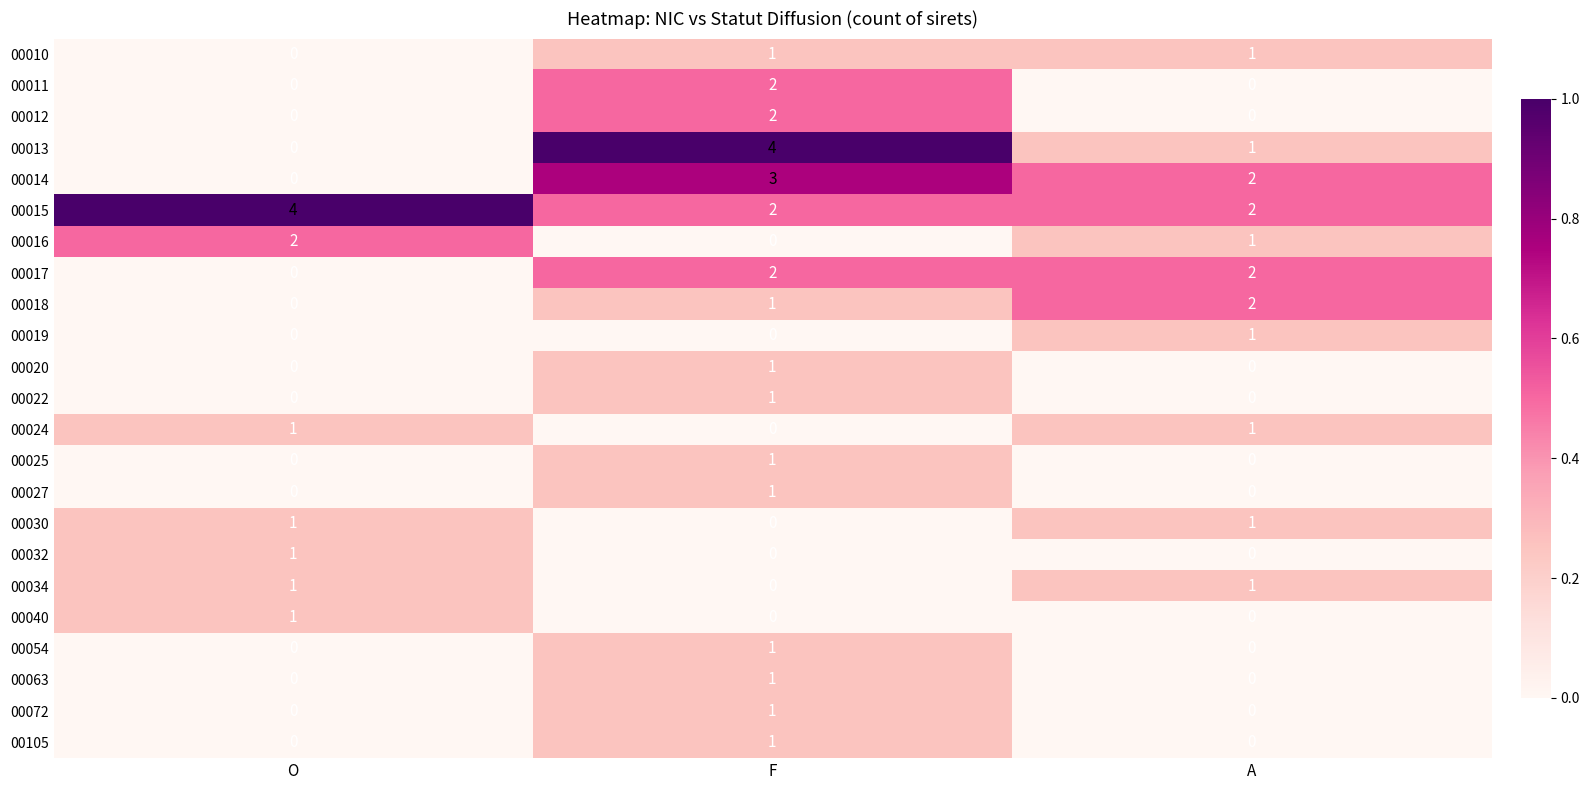

What is the spread (max minus min) of values at F?

4